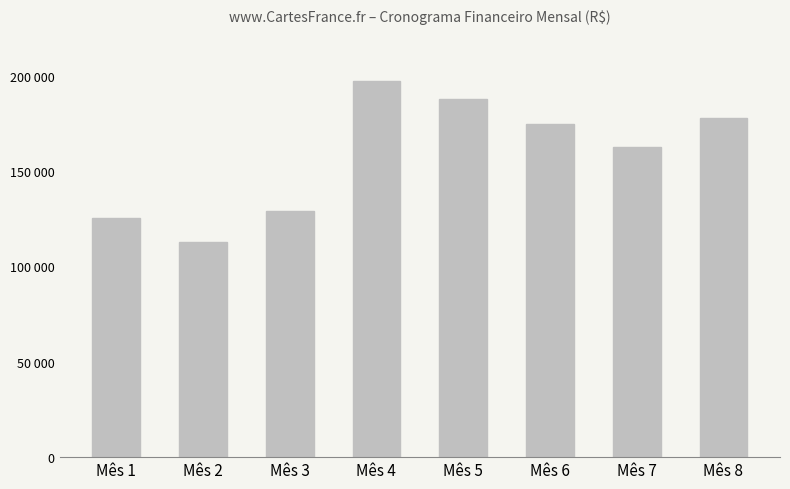

Are the bars horizontal?

No